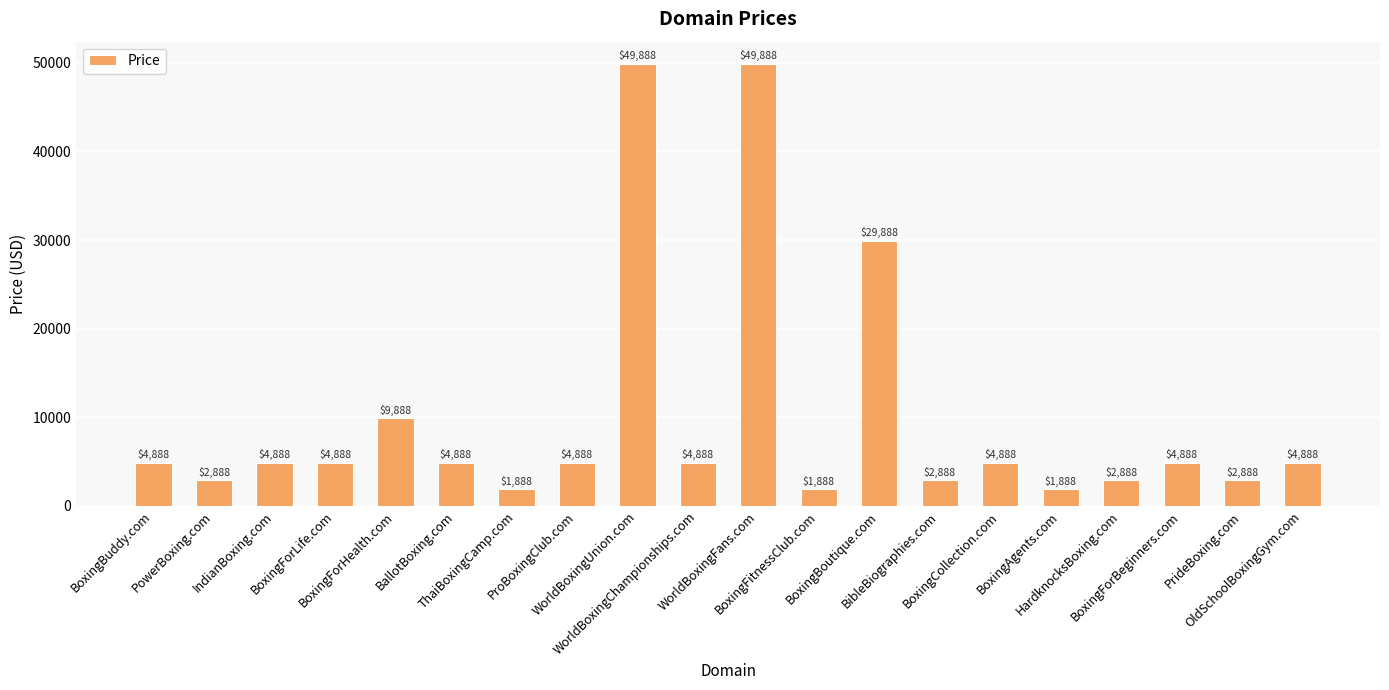

What is the value of the 18th bar from the left?

4888